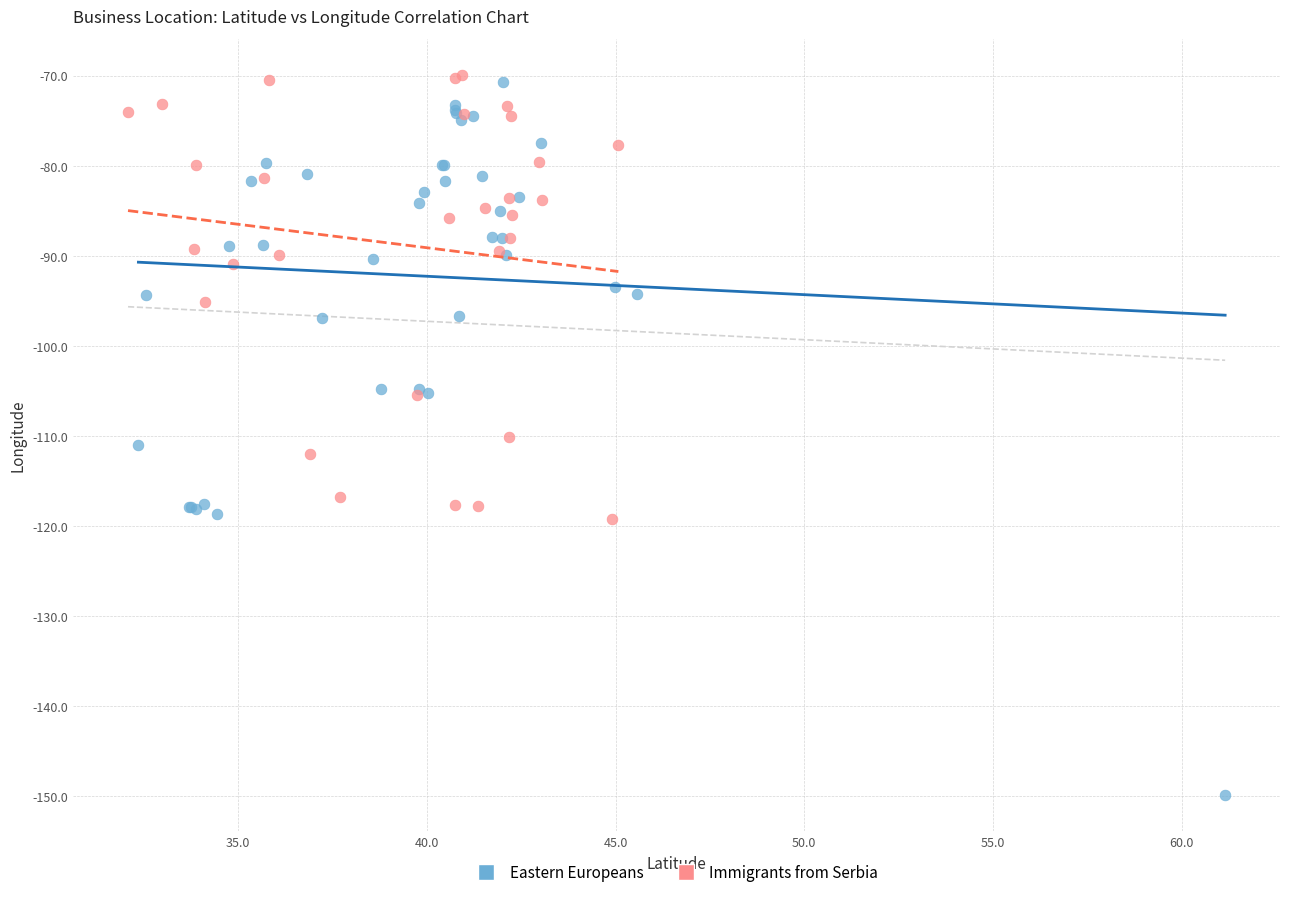

Which series has the largest Y range (max minus min)?

Eastern Europeans